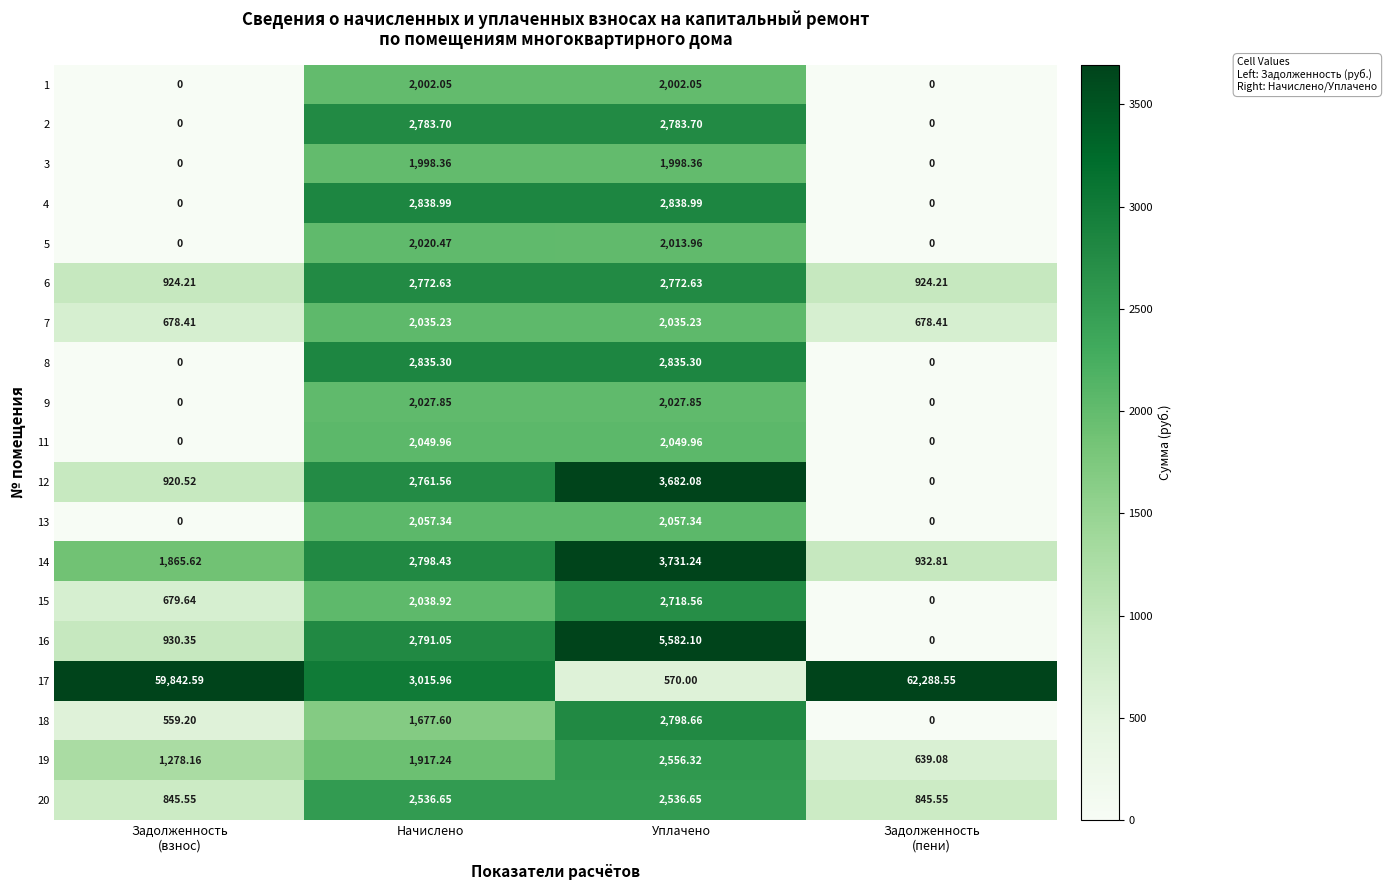

What is the spread (max minus min) of values at Начислено?

1338.4